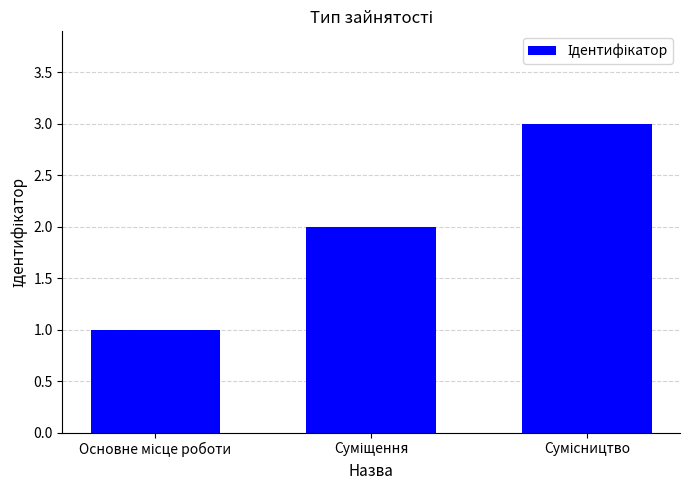

What is the greatest value displayed?

3